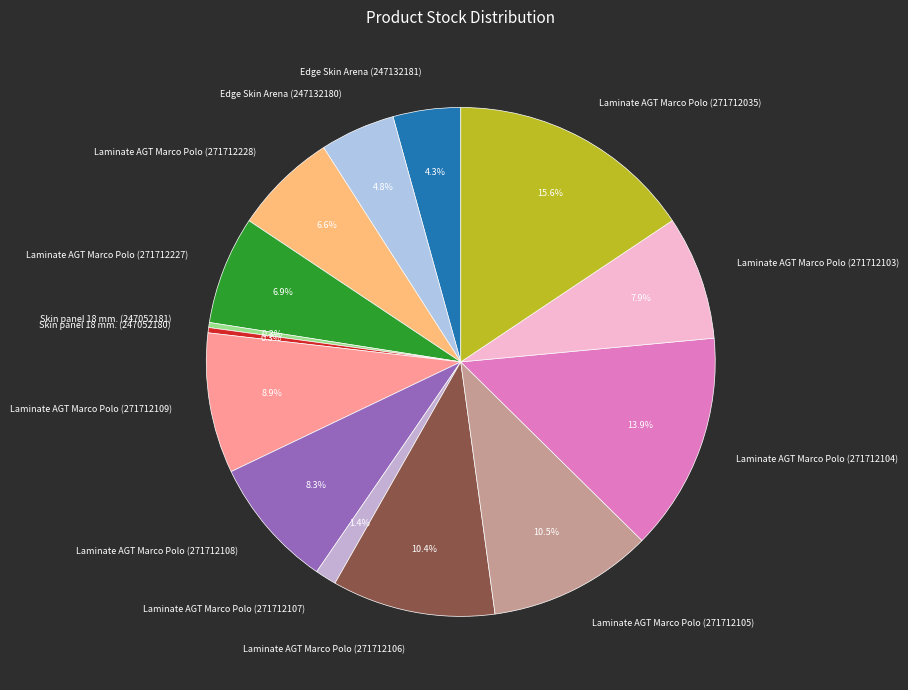

Does any single category account for the majority?

No